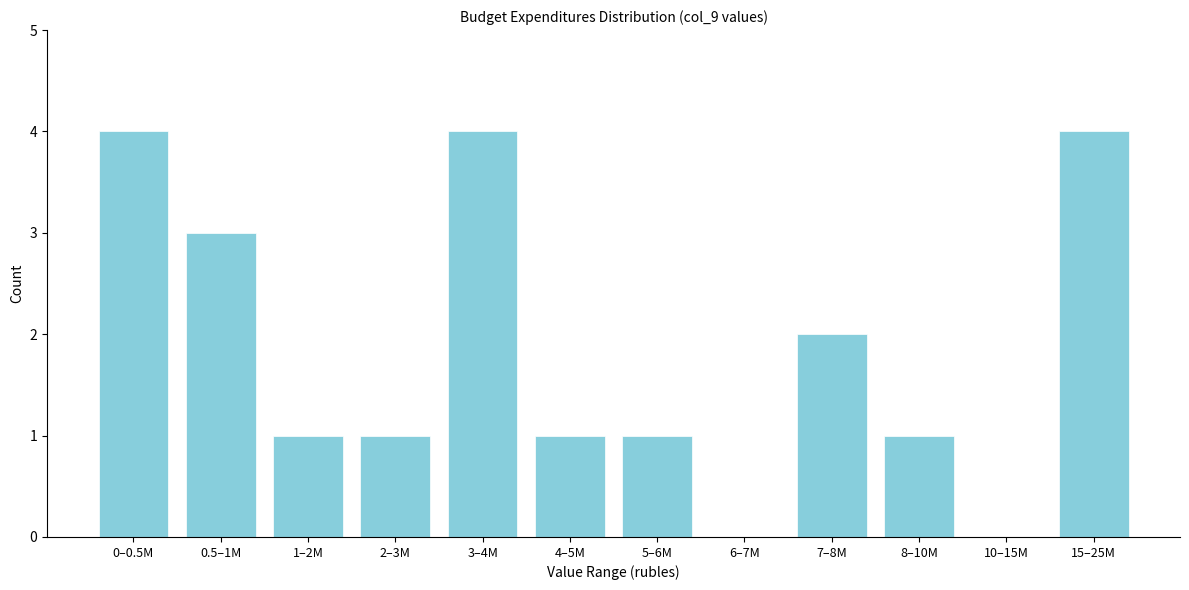

Reading left to right, what are all the values shown in this chart?

0–0.5M=4	0.5–1M=3	1–2M=1	2–3M=1	3–4M=4	4–5M=1	5–6M=1	6–7M=0	7–8M=2	8–10M=1	10–15M=0	15–25M=4